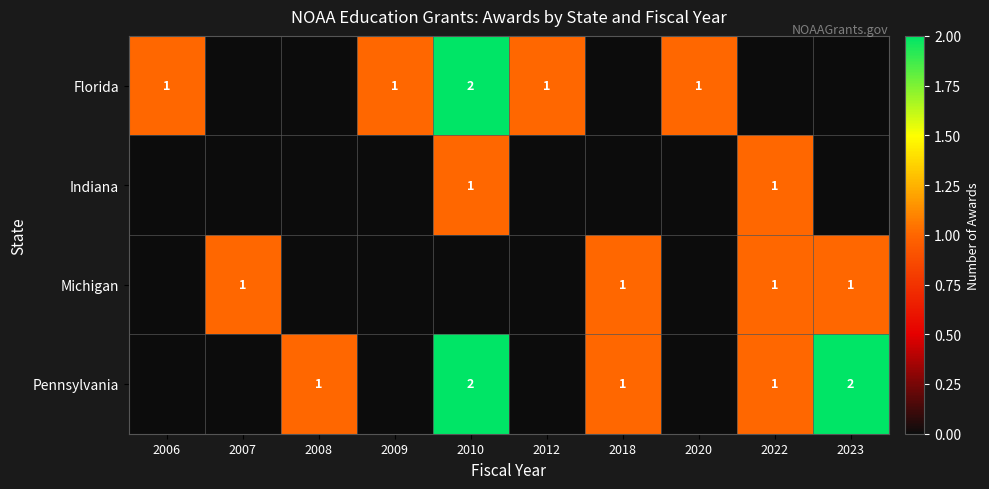

Which label corresponds to the largest value in the chart?

2010